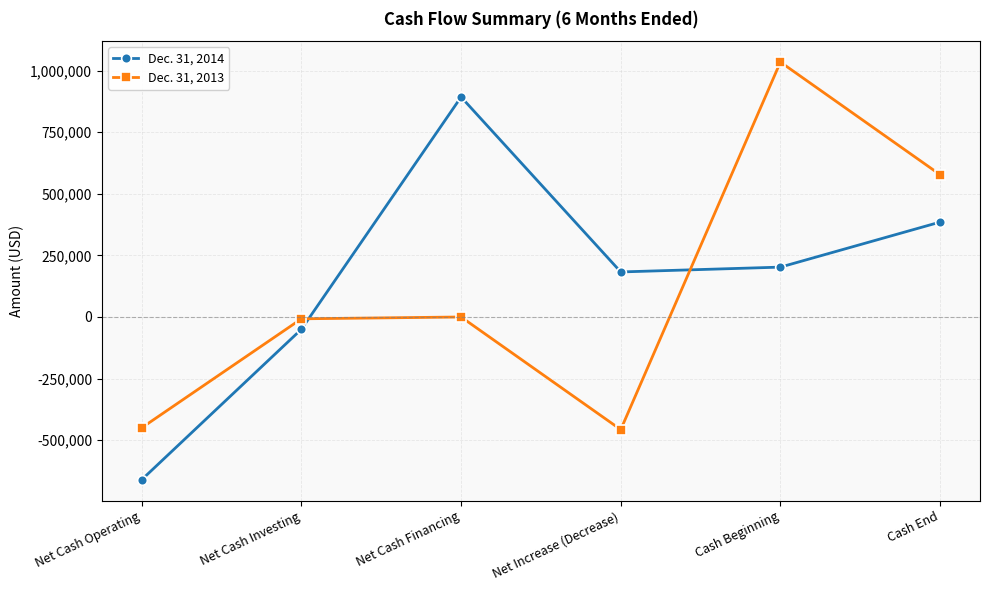

At how many categories does at least one series exceed 351556?

3